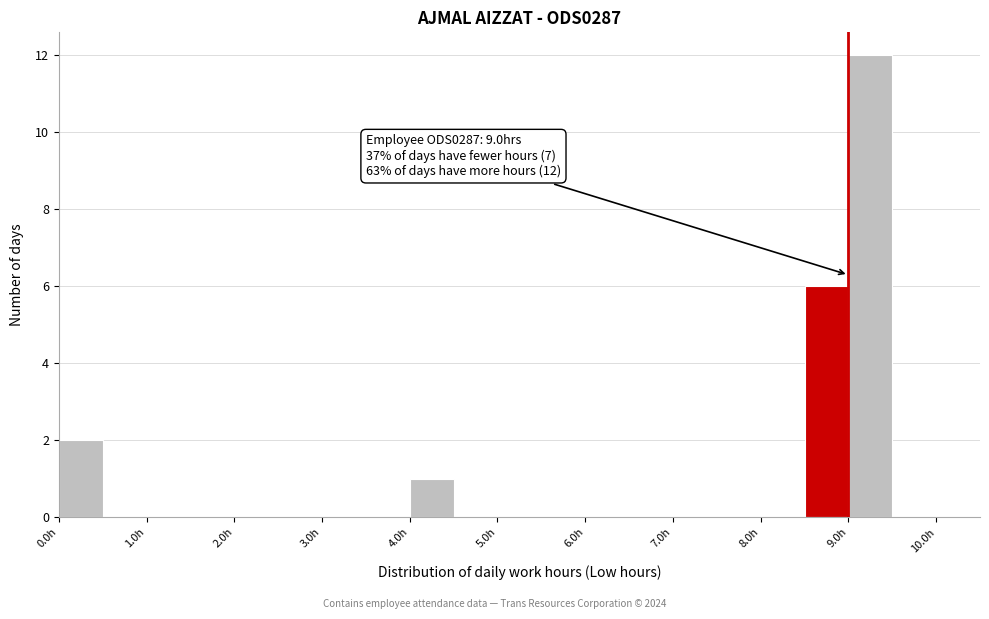

Over which range of the x-axis is the bar tallest?

9.0 to 9.5